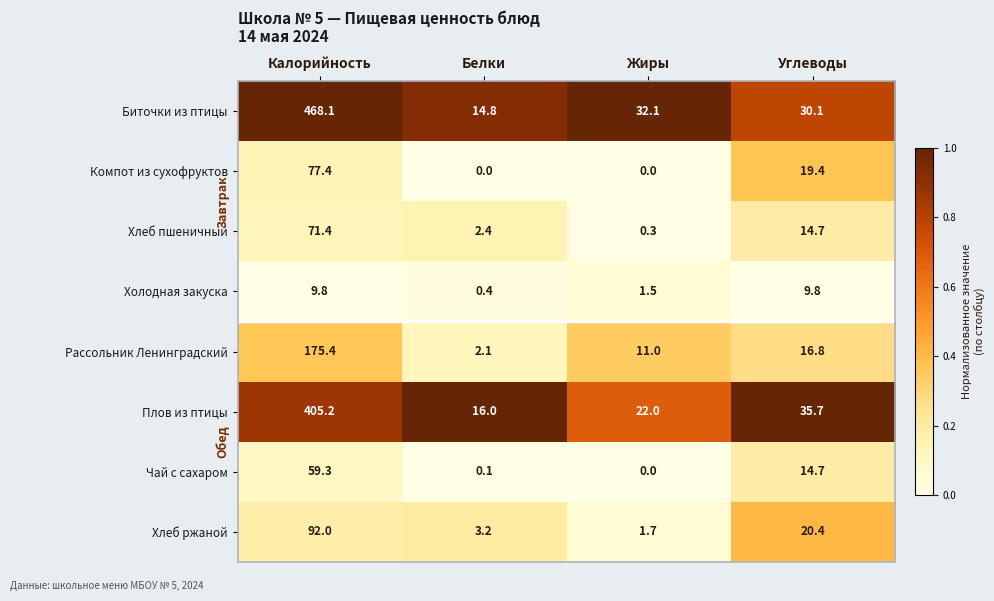

What is the average value of the Рассольник Ленинградский series?

51.3